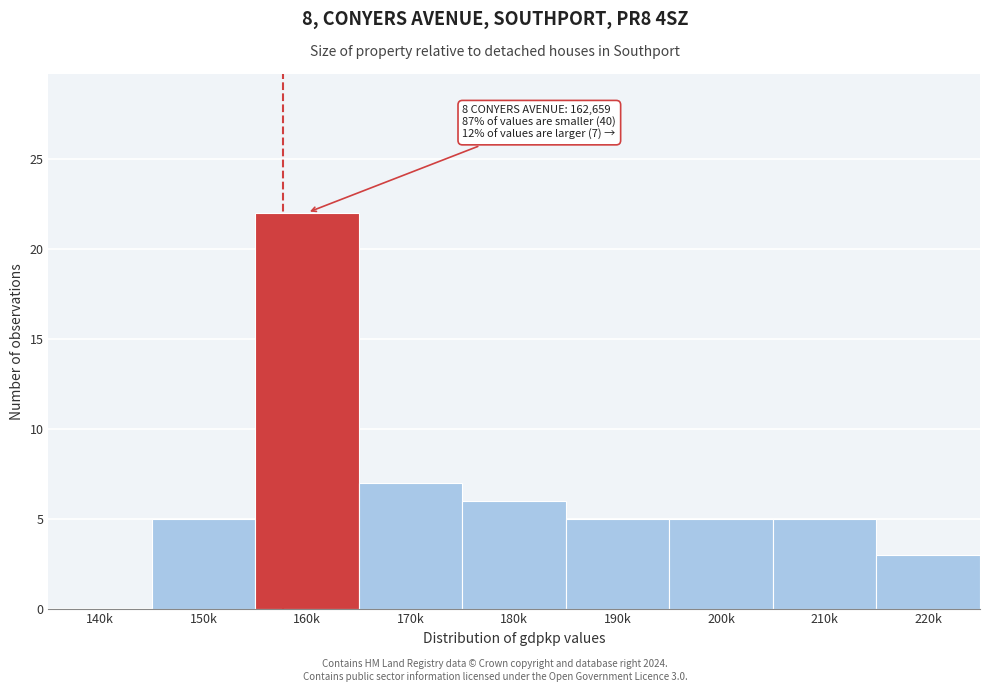

Reading left to right, extract all data points from this chart.

140k=0	150k=5	160k=22	170k=7	180k=6	190k=5	200k=5	210k=5	220k=3